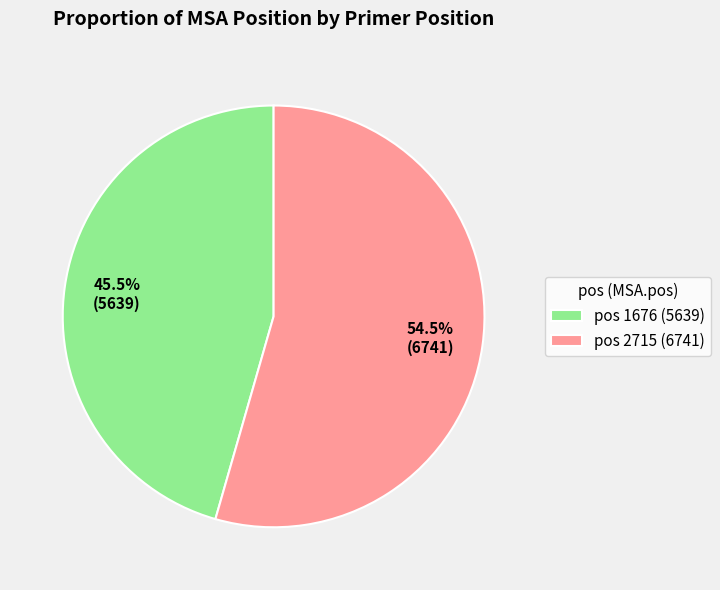

How many segments does this pie chart have?

2